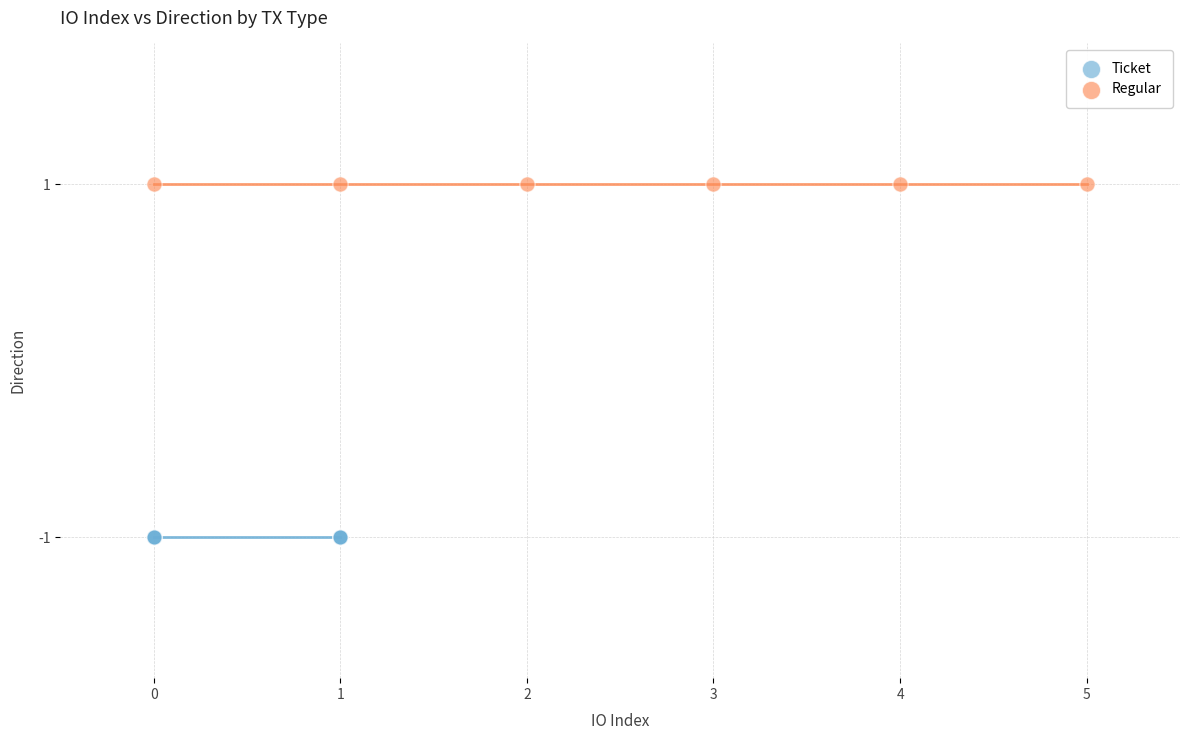

Which series contains the lowest Y value?

Ticket